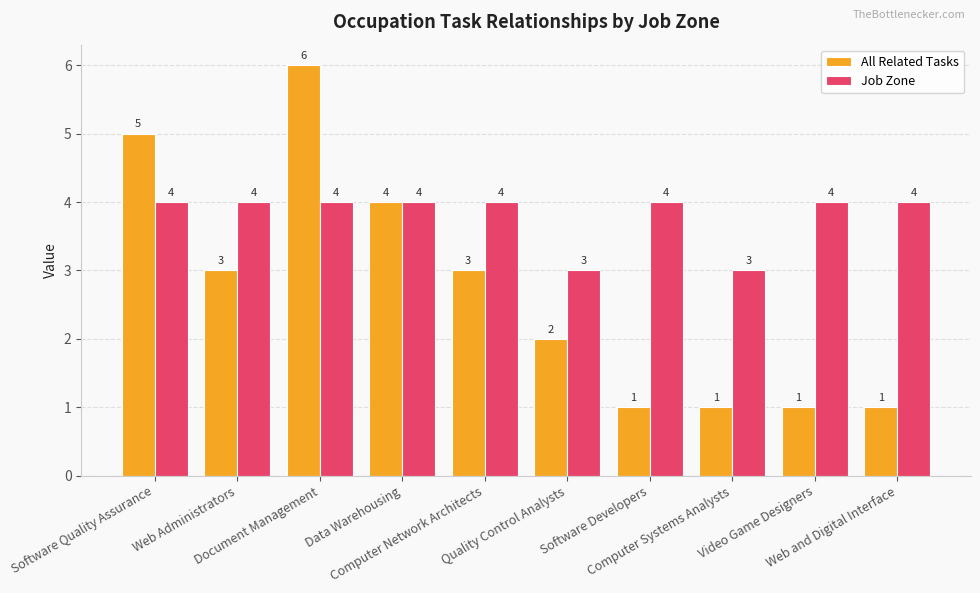

Which series has the largest total across all categories?

Job Zone